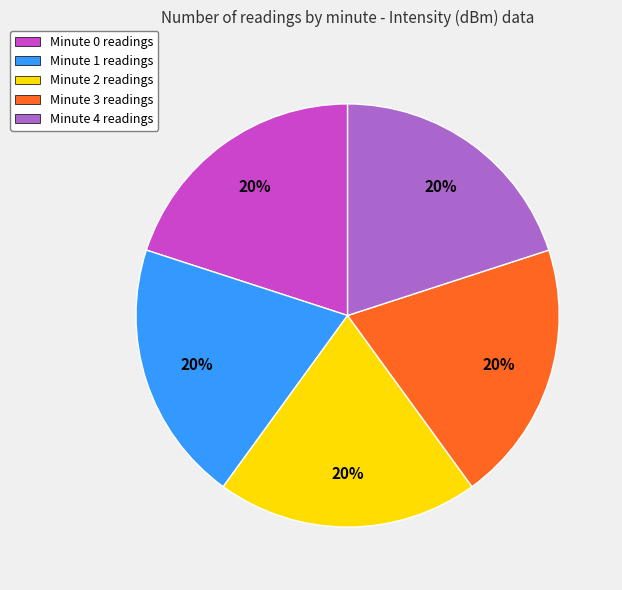

Count the number of slices in the pie.

5